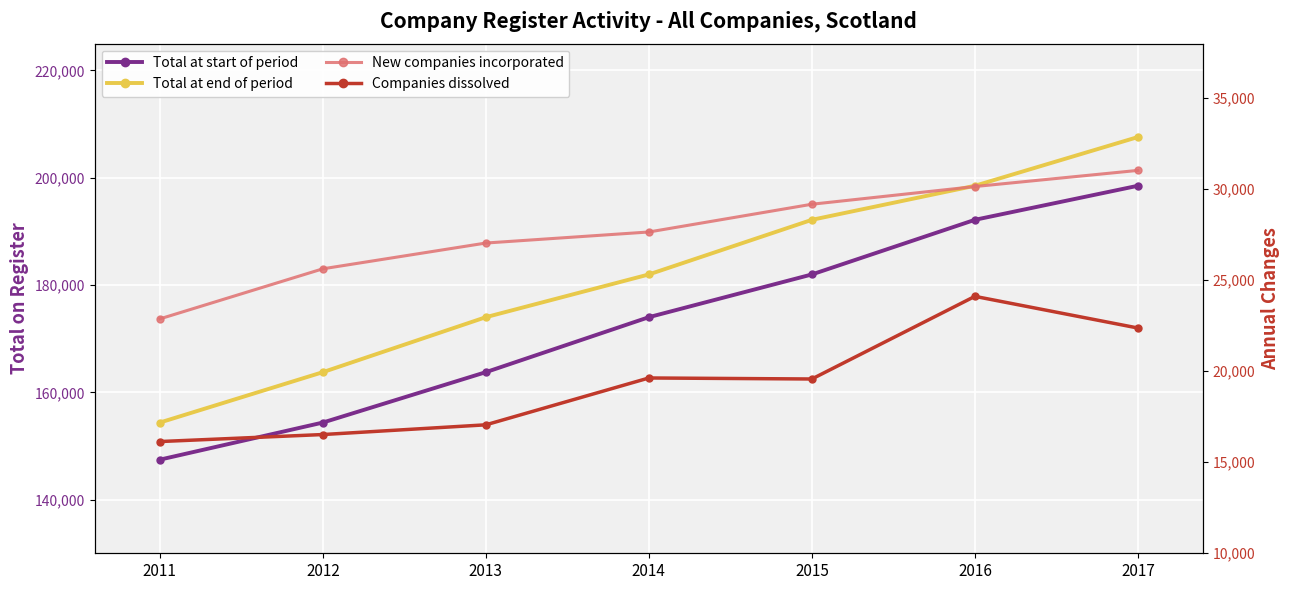

Which series has the largest range (max minus min)?

Total at end of period